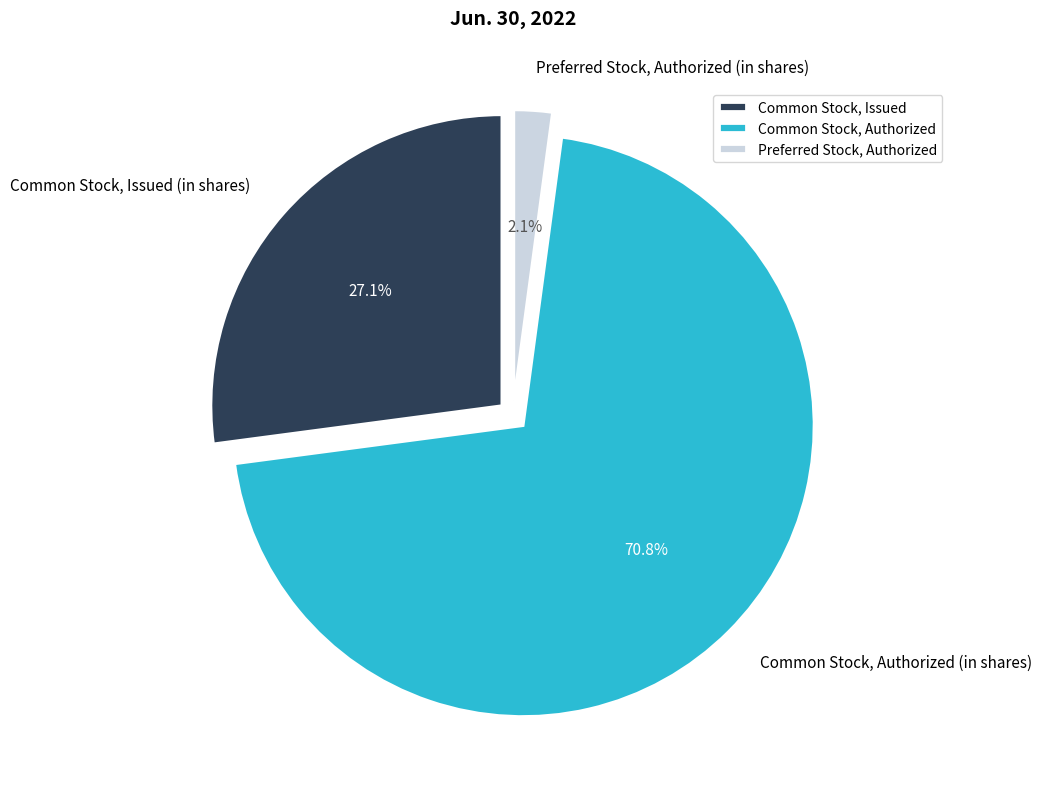

Between Preferred Stock, Authorized (in shares) and Common Stock, Issued (in shares), which is larger?

Common Stock, Issued (in shares)